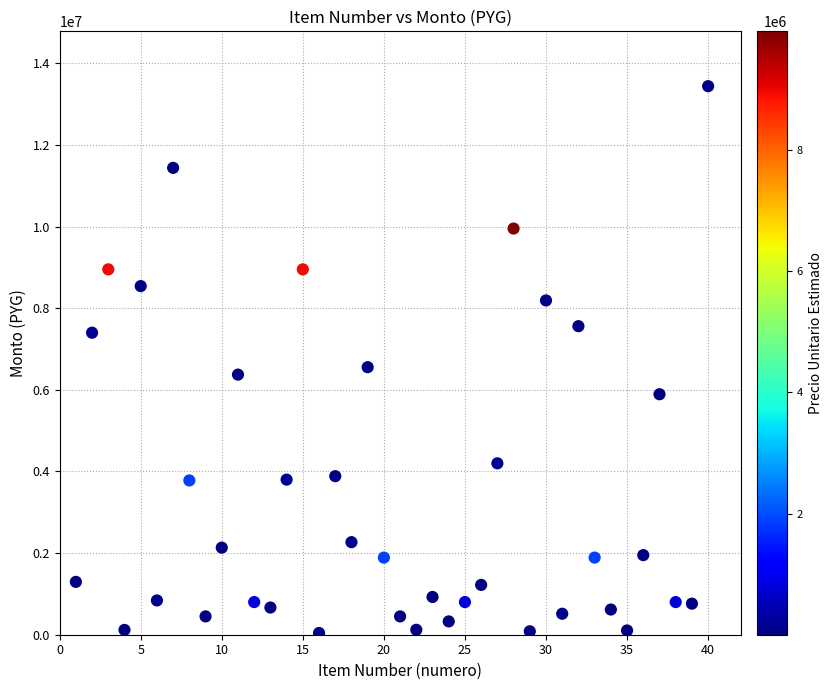

What Y value in the scatter plot is closest to 6741000?

6555250